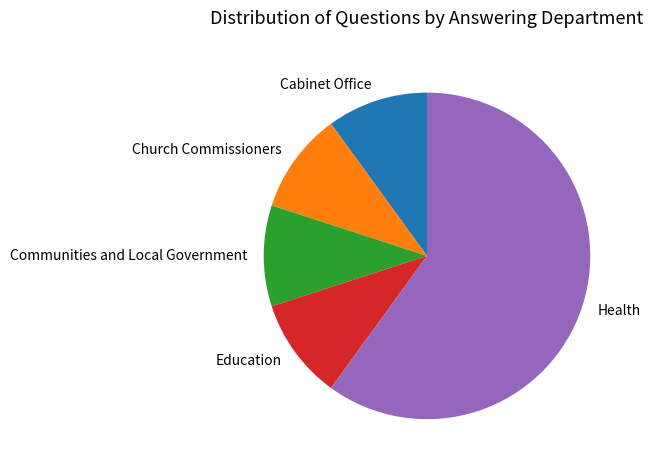

The Cabinet Office slice represents 10% of the pie. True or false?

True